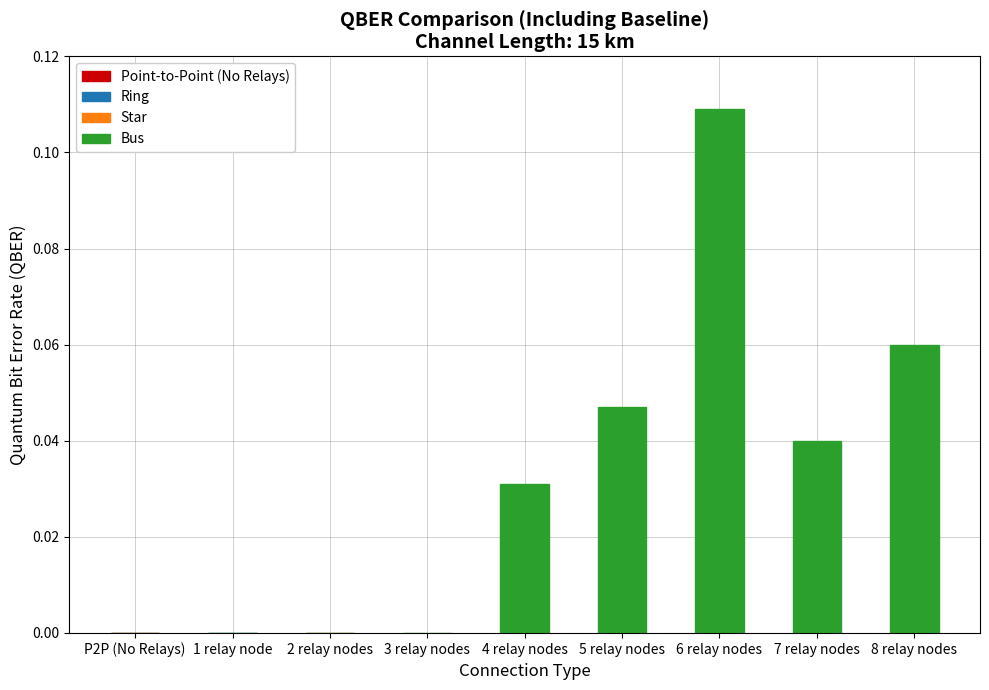

True or false: the data shows 0.1 at P2P (No Relays).

False